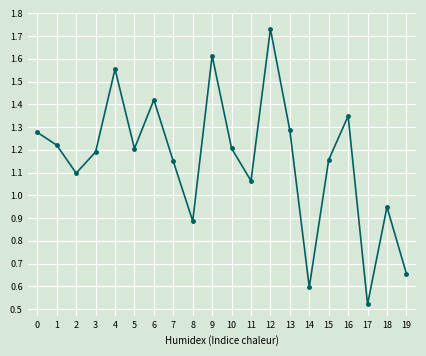

Which has a higher value, 2 or 4?

4